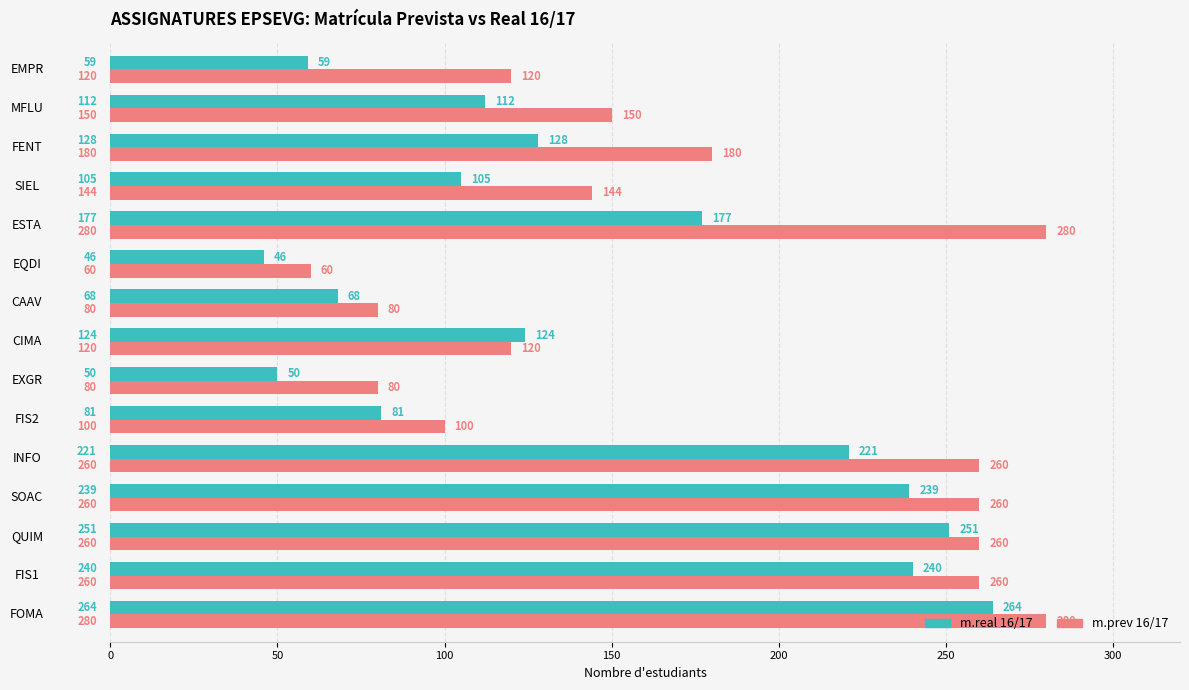

What is the highest value of the m.real 16/17 series?

264